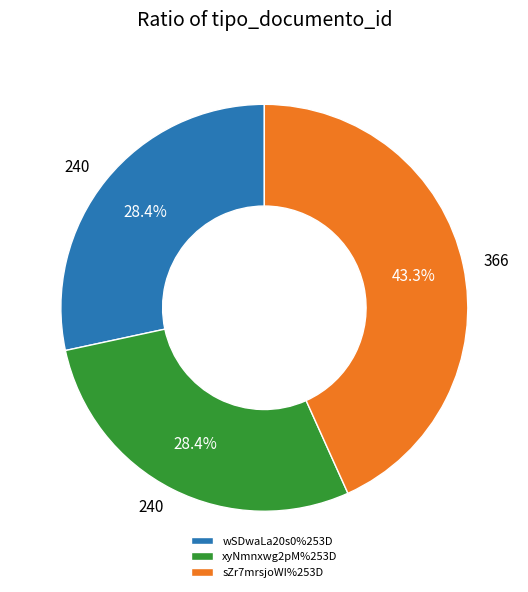

Does sZr7mrsjoWI%253D represent more than half of the total?

No